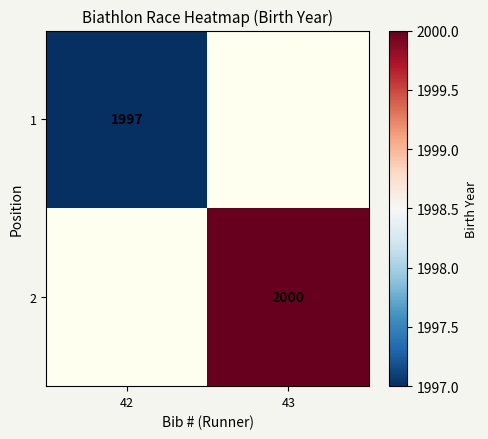

The 1 series shows 2928.4 at 42. True or false?

False